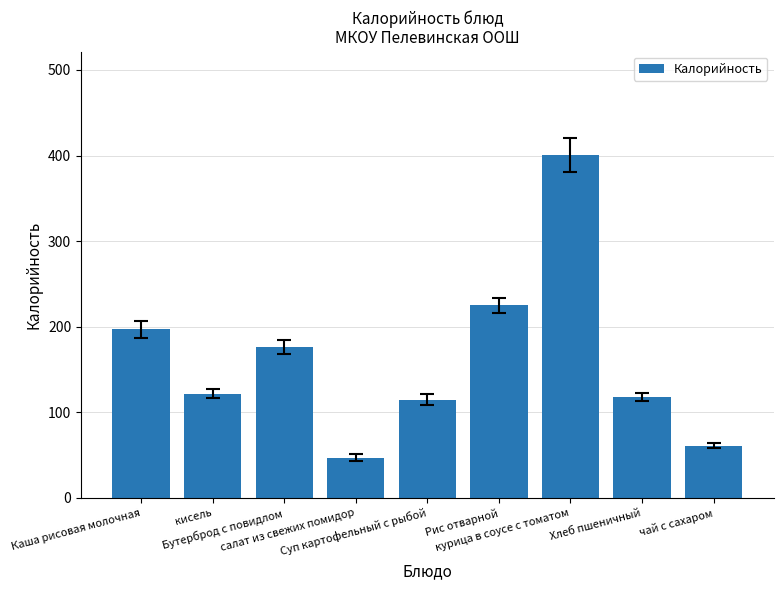

What is the smallest value displayed?

47